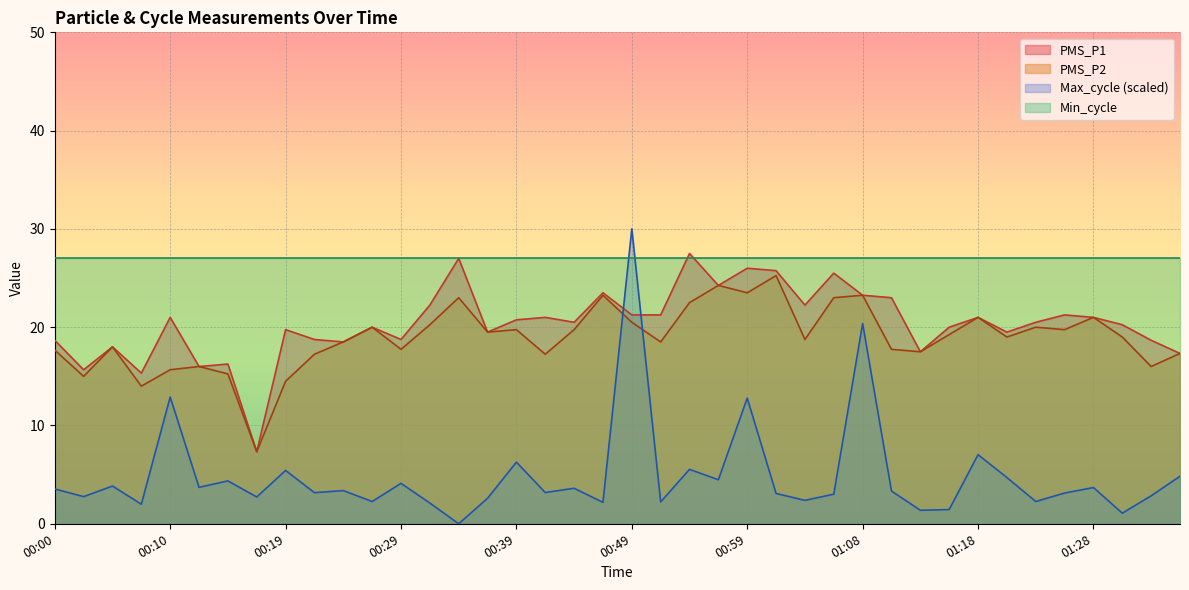

At which label does PMS_P1 first exceed 20?

00:10